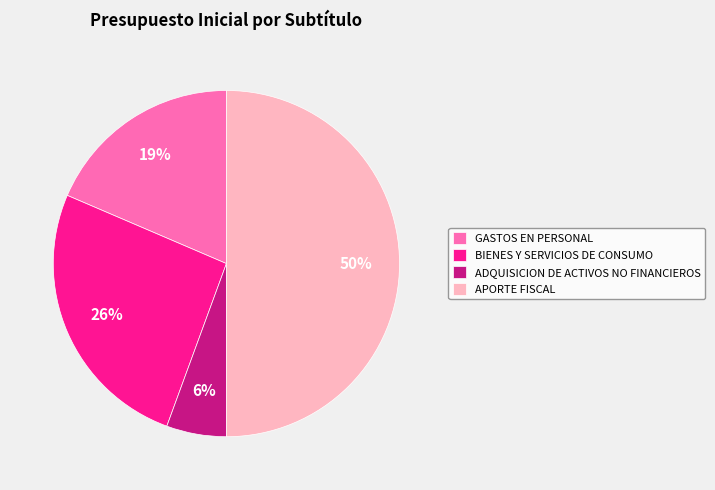

How many slices are in this pie chart?

4